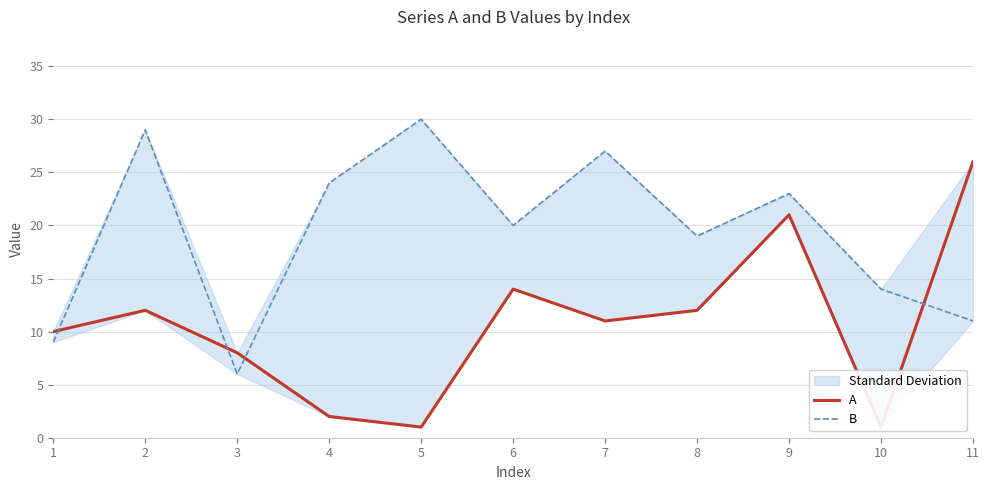

What is the difference between the maximum and minimum values in the B series?

24